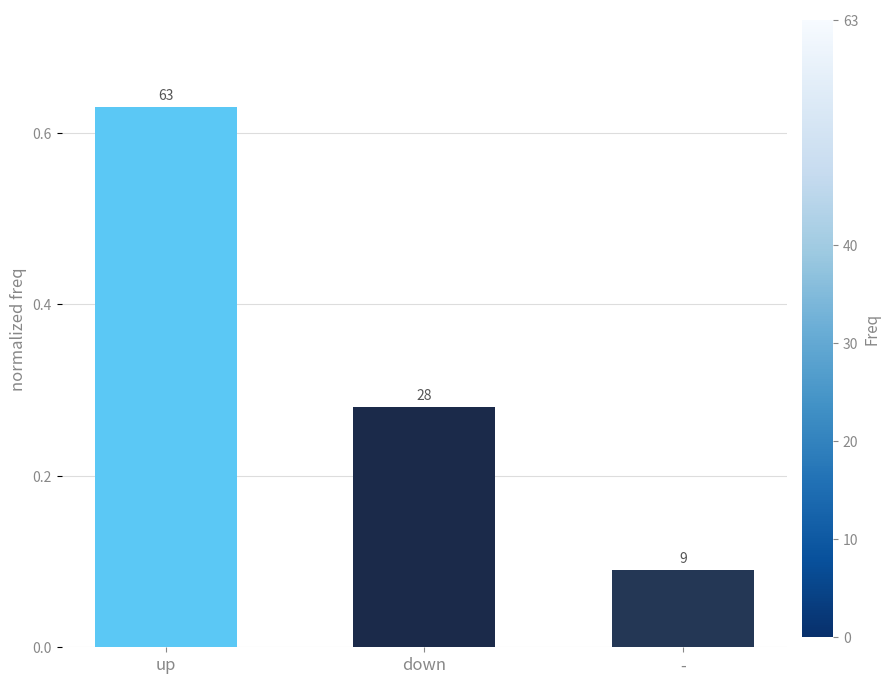

What is the label of the 1st bar from the right?

-